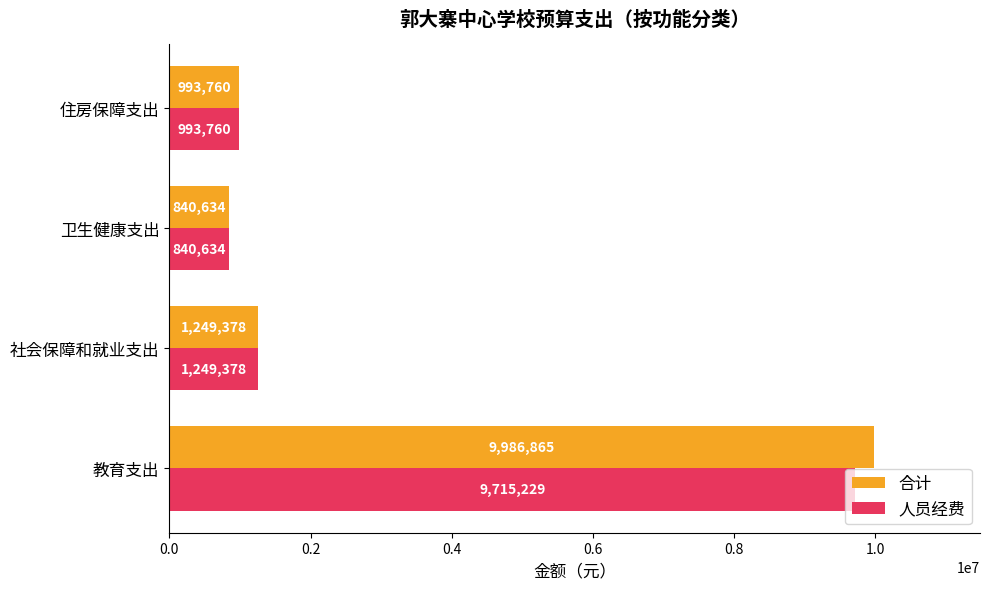

Rank the series by their maximum value, from lowest to highest.

人员经费, 合计